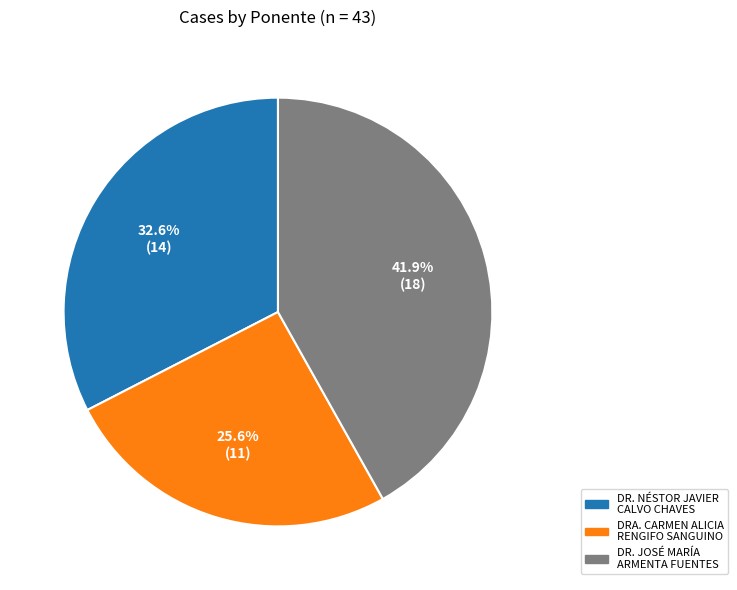

True or false: DR. JOSÉ MARÍA ARMENTA FUENTES accounts for 42% of the total.

True